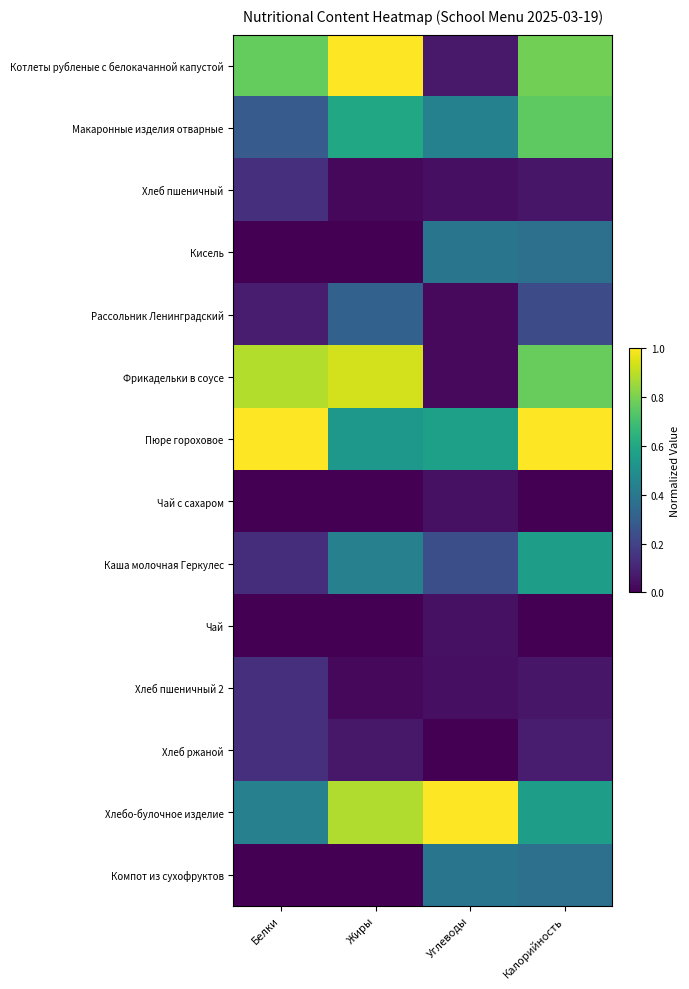

Reading left to right, list all the values displayed in this chart.

Котлеты рубленые с белокачанной капустой: Белки=0.8	Жиры=1.0	Углеводы=0.1	Калорийность=0.8
Макаронные изделия отварные: Белки=0.3	Жиры=0.6	Углеводы=0.4	Калорийность=0.8
Хлеб пшеничный: Белки=0.1	Жиры=0.0	Углеводы=0.0	Калорийность=0.1
Кисель: Белки=0.0	Жиры=0.0	Углеводы=0.4	Калорийность=0.4
Рассольник Ленинградский: Белки=0.1	Жиры=0.3	Углеводы=0.0	Калорийность=0.2
Фрикадельки в соусе: Белки=0.9	Жиры=0.9	Углеводы=0.0	Калорийность=0.8
Пюре гороховое: Белки=1.0	Жиры=0.5	Углеводы=0.6	Калорийность=1.0
Чай с сахаром: Белки=0.0	Жиры=0.0	Углеводы=0.0	Калорийность=0.0
Каша молочная Геркулес: Белки=0.1	Жиры=0.4	Углеводы=0.2	Калорийность=0.6
Чай: Белки=0.0	Жиры=0.0	Углеводы=0.0	Калорийность=0.0
Хлеб пшеничный 2: Белки=0.1	Жиры=0.0	Углеводы=0.0	Калорийность=0.1
Хлеб ржаной: Белки=0.1	Жиры=0.1	Углеводы=0.0	Калорийность=0.1
Хлебо-булочное изделие: Белки=0.4	Жиры=0.9	Углеводы=1.0	Калорийность=0.6
Компот из сухофруктов: Белки=0.0	Жиры=0.0	Углеводы=0.4	Калорийность=0.4